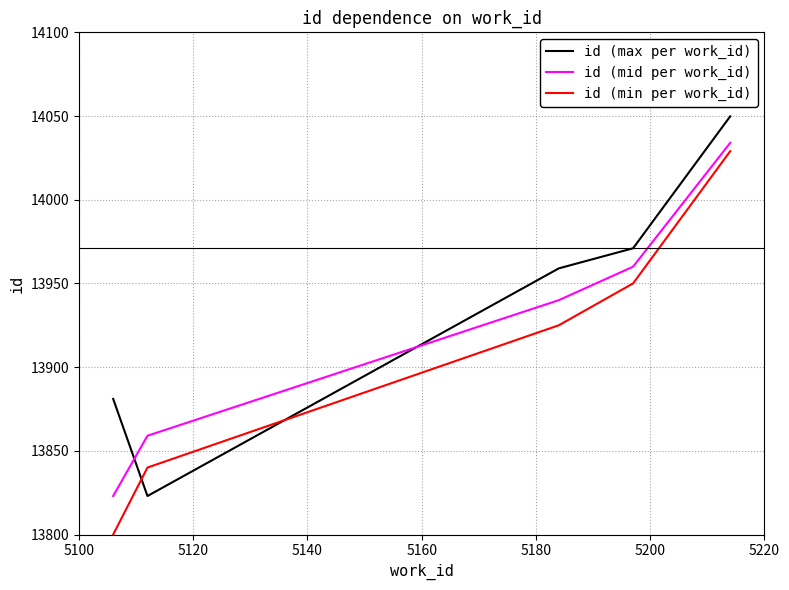

What is the difference between the second highest and second lowest values in the id (max per work_id) series?

90.0